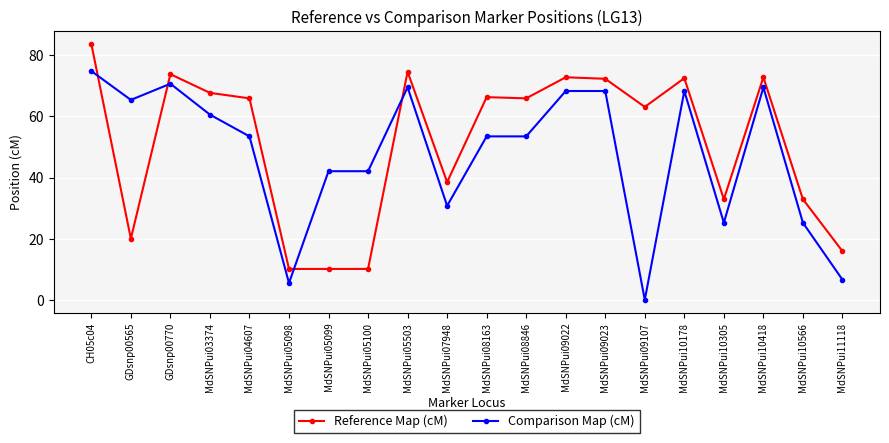

How many lines are shown in the chart?

2